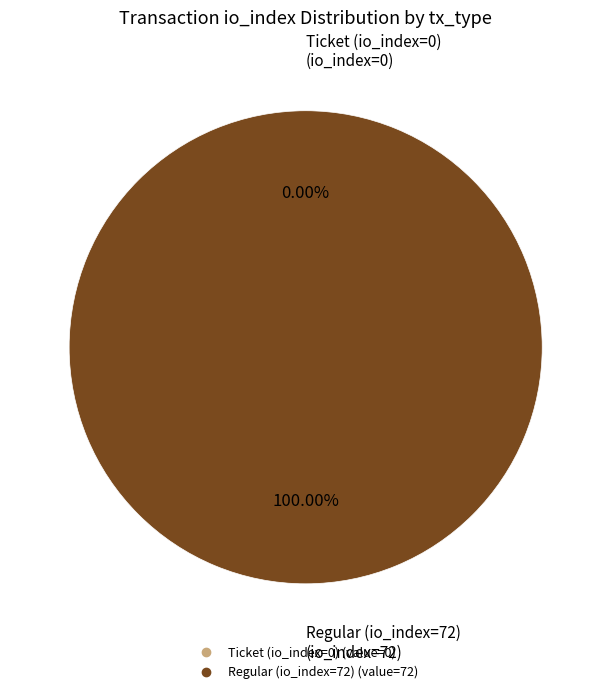

Count the number of slices in the pie.

2